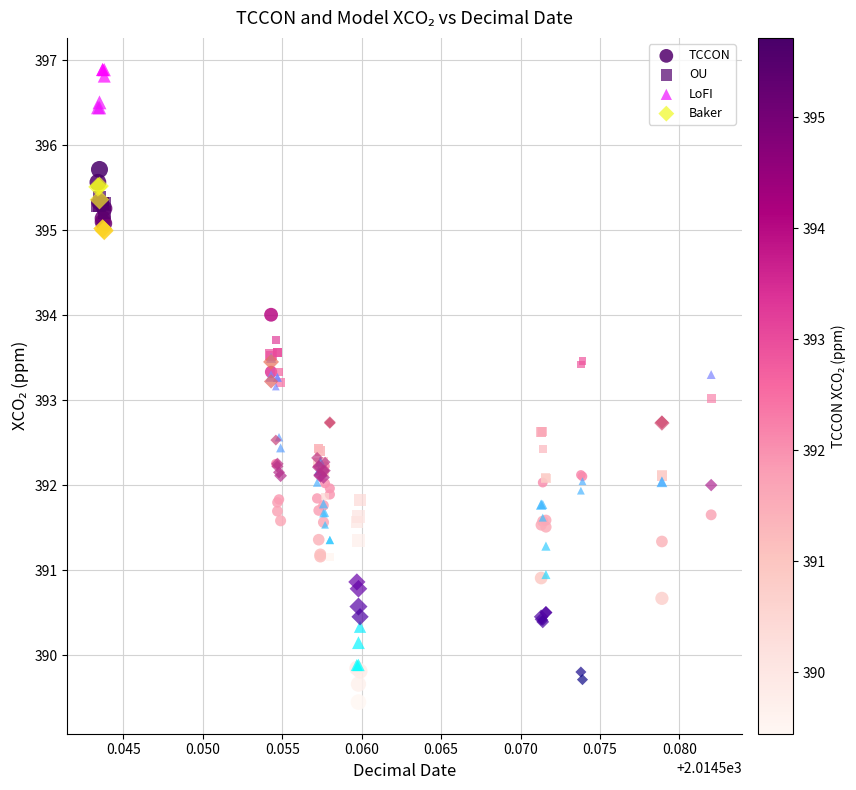

Which series contains the highest Y value?

LoFI